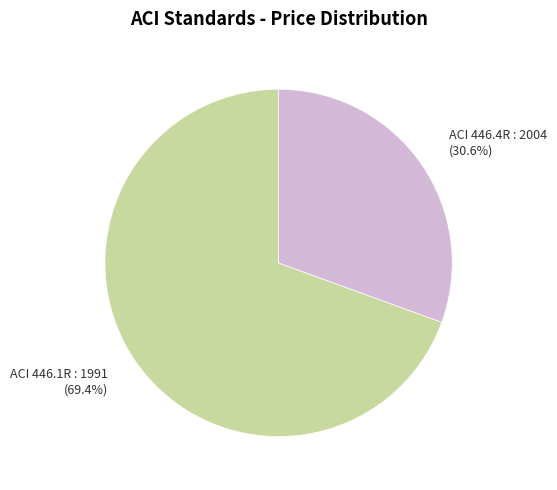

True or false: ACI 446.1R : 1991 accounts for 69% of the total.

True